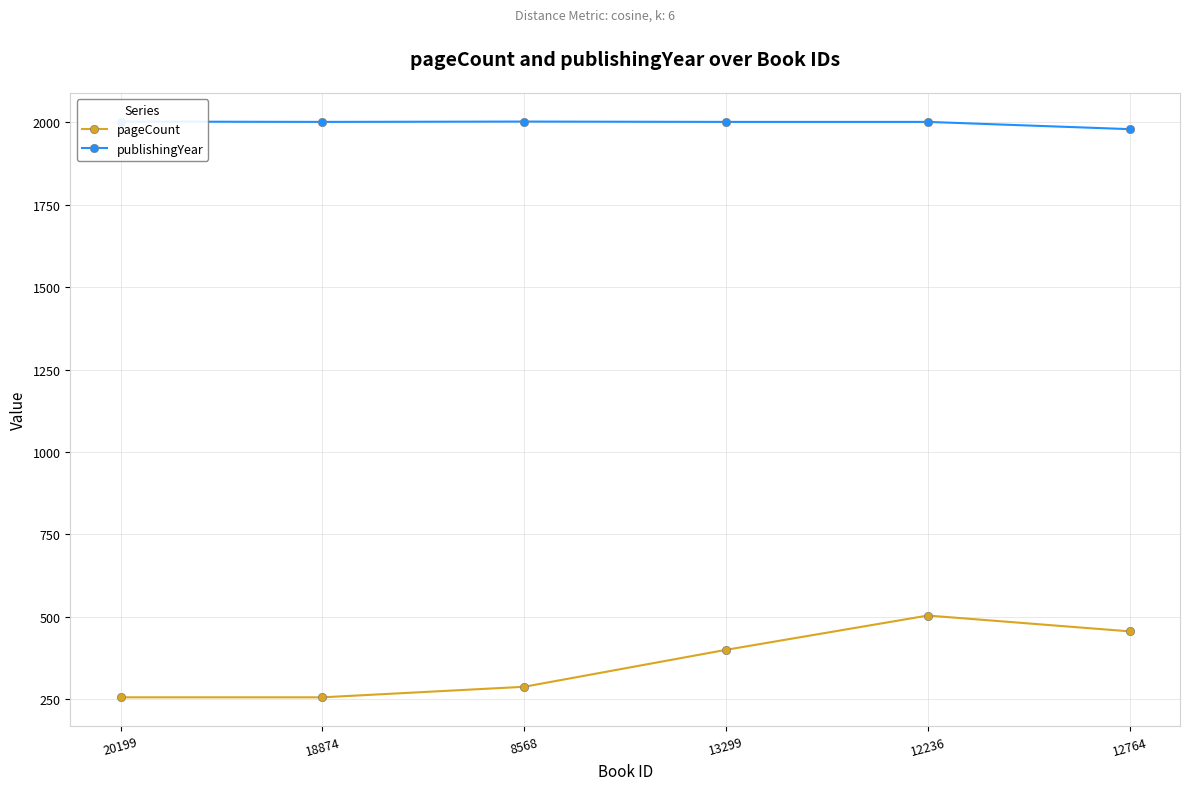

What are all the series names shown in the legend?

pageCount, publishingYear